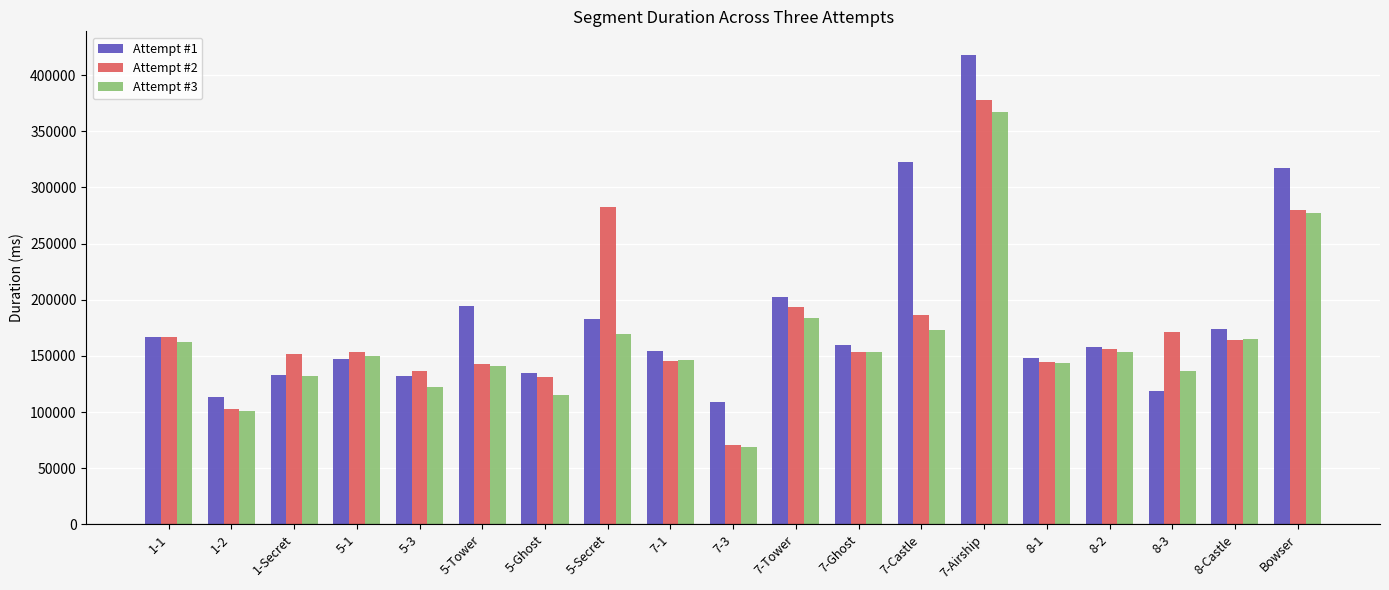

The Attempt #3 series shows 169349 at 5-Secret. True or false?

True